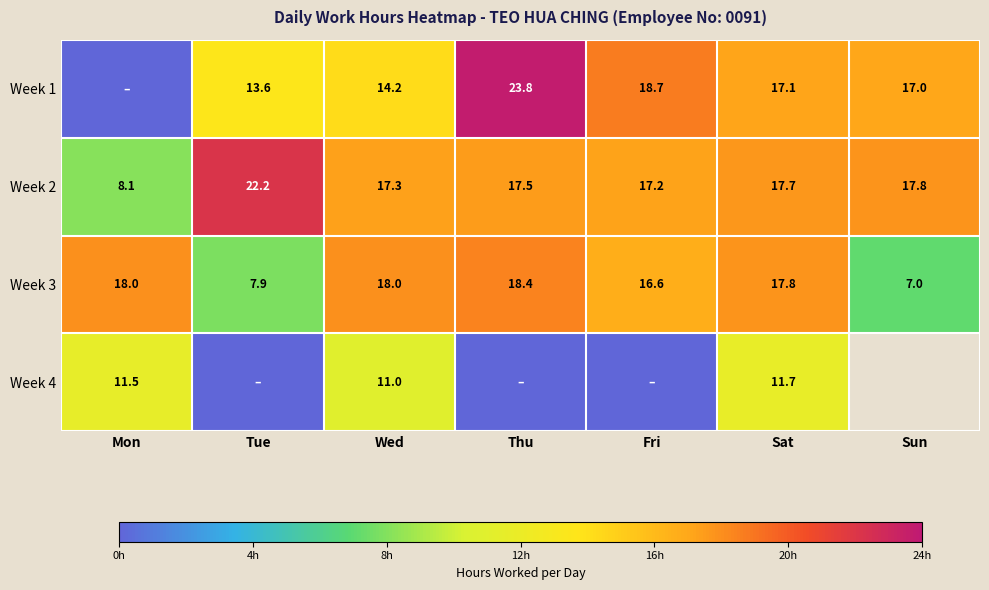

Is the value of Week 3 at Tue greater than the value of Week 4 at Wed?

No